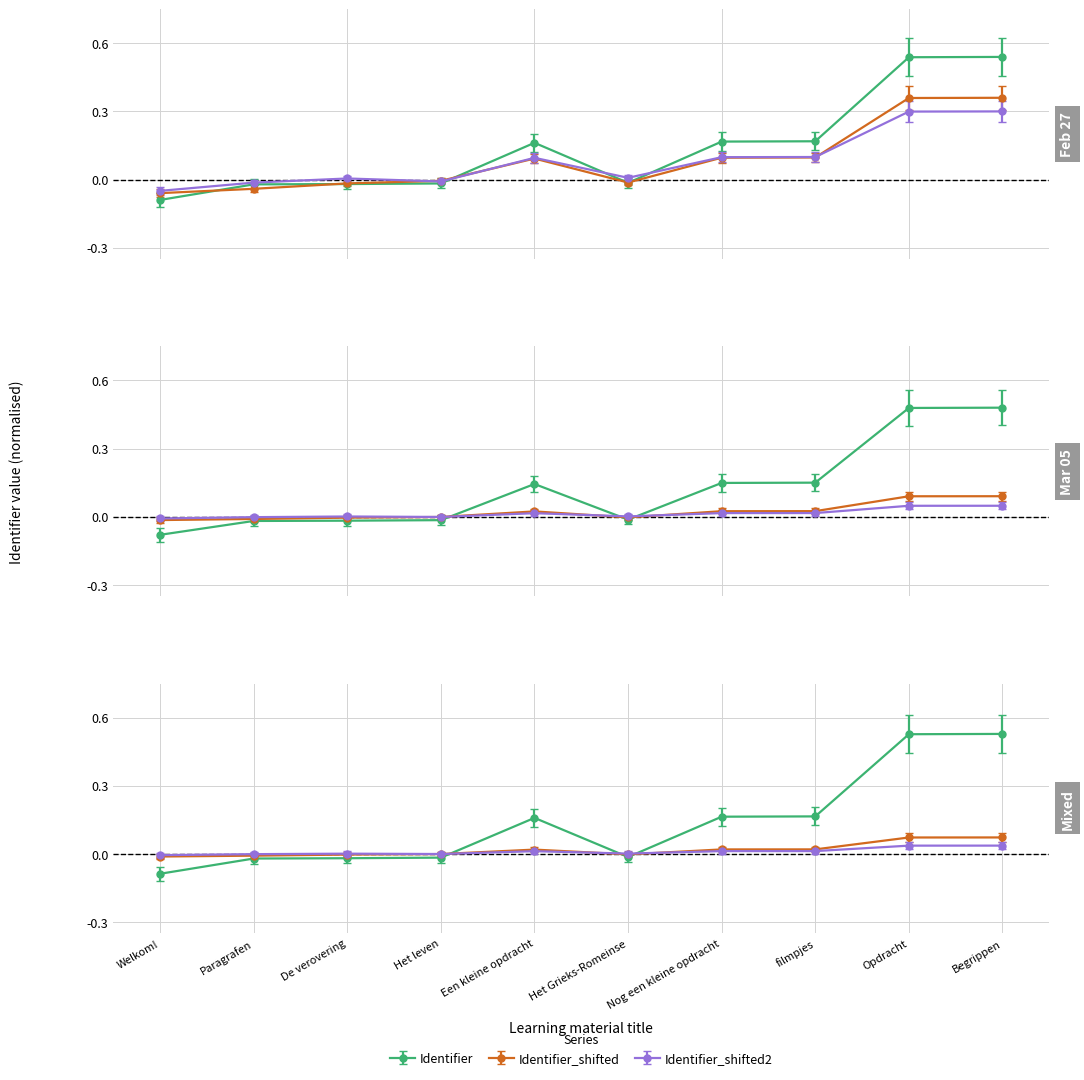

Which label corresponds to the smallest value in the chart?

Welkom!